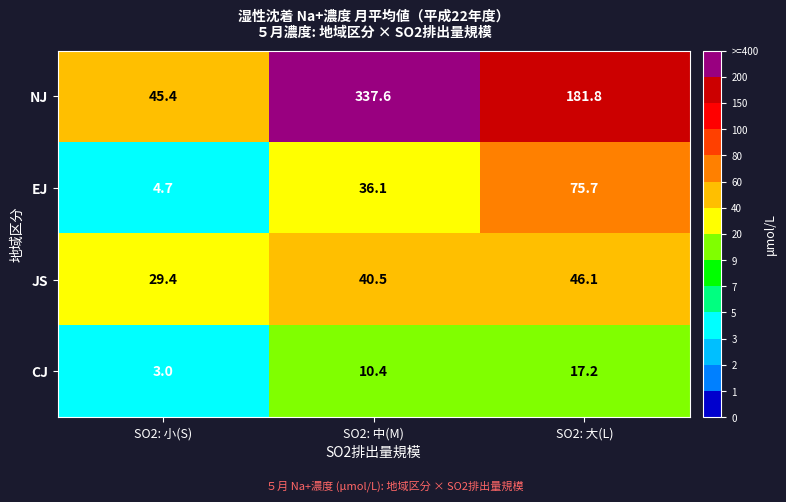

How many data points in JS are less than 40?

1